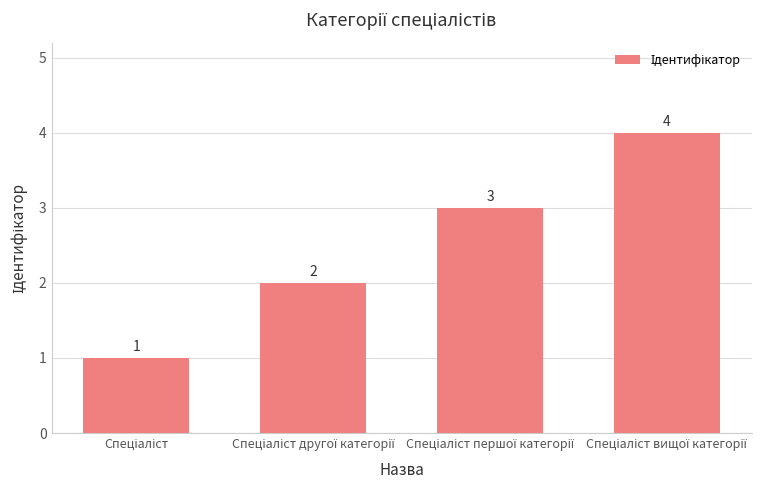

How many distinct data groups are displayed?

1